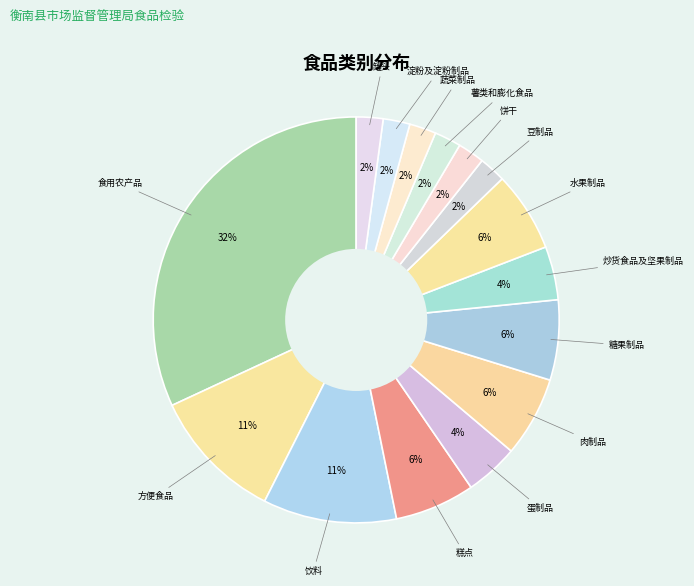

Is there a majority slice in this chart?

No